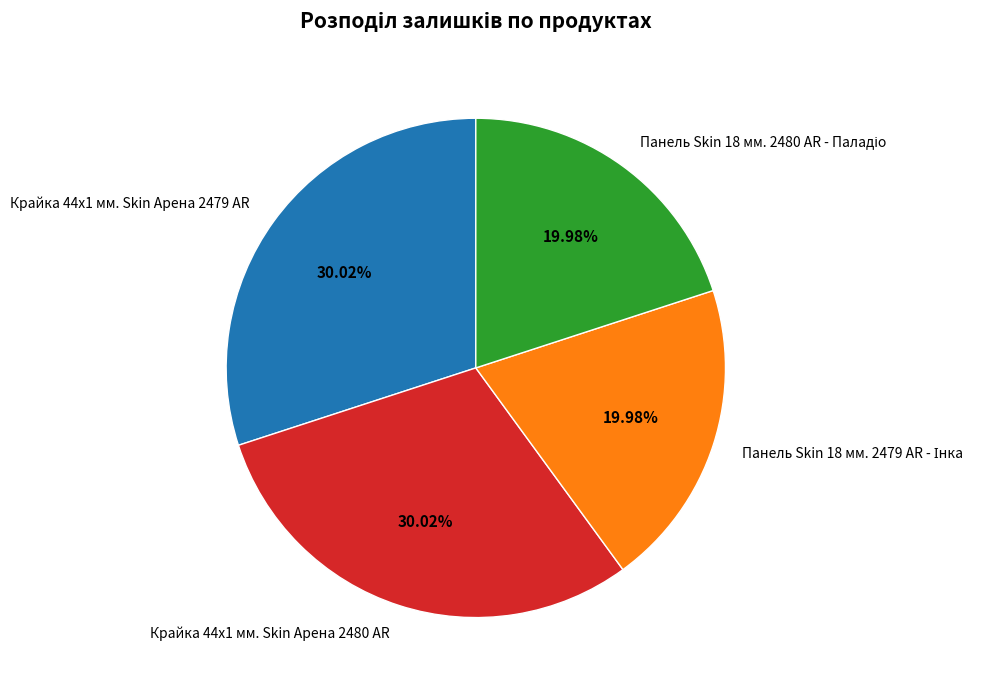

Is Крайка 44x1 мм. Skin Арена 2479 AR the majority of the pie?

No